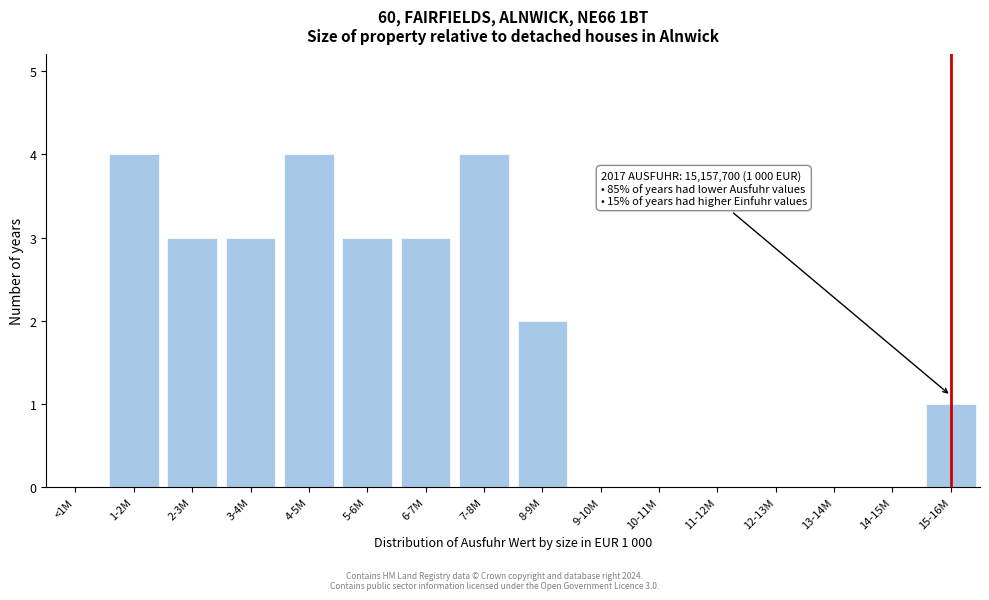

Reading right to left, what are all the values shown in this chart?

15-16M=1	14-15M=0	13-14M=0	12-13M=0	11-12M=0	10-11M=0	9-10M=0	8-9M=2	7-8M=4	6-7M=3	5-6M=3	4-5M=4	3-4M=3	2-3M=3	1-2M=4	<1M=0